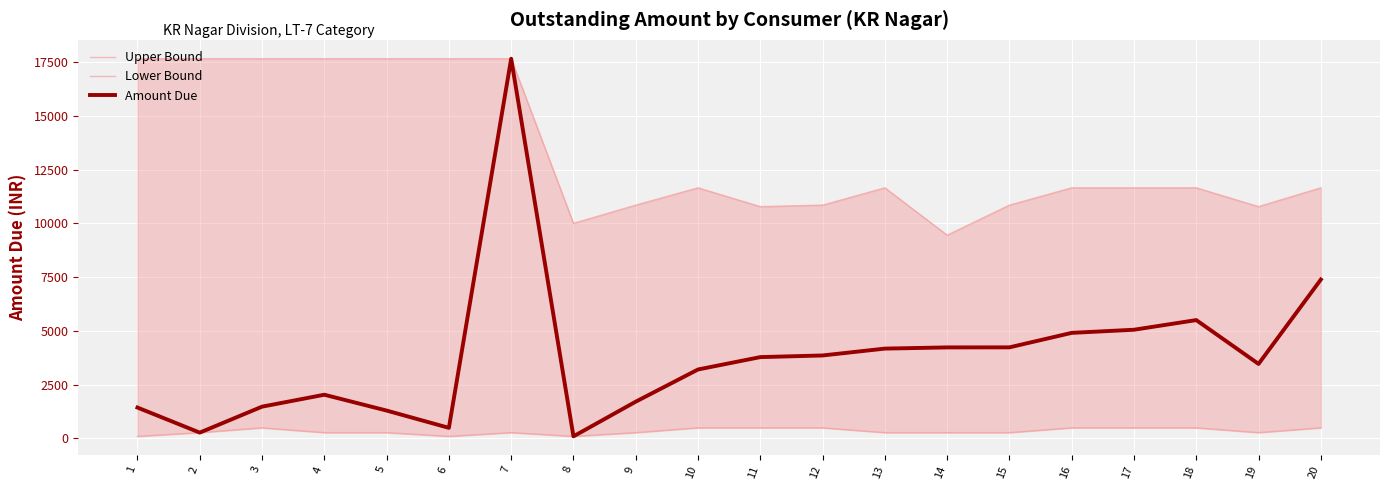

Count the number of data series in this chart.

3